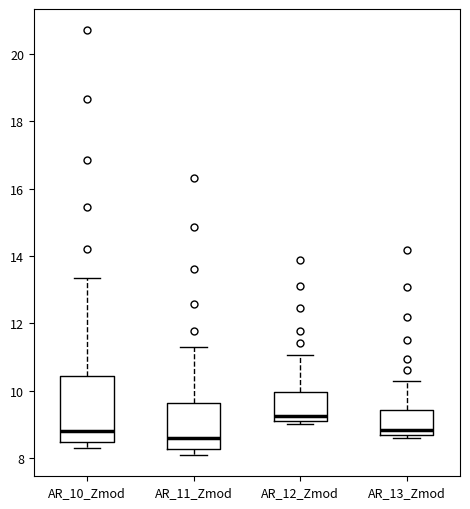

Reading left to right, read every box against the y-axis: the position of its median line, the range the box covers, and the ends of its whiskers. The values are not printed on the chart, so give them approximately, as read against the axis.

AR_10_Zmod: median 8.8, box 8.4 to 10.4, whiskers 8.4 (just below the box's lower edge) to 13.4
AR_11_Zmod: median 8.6, box 8.2 to 9.6, whiskers 8.0 to 11.4
AR_12_Zmod: median 9.2 (just above the box's lower edge), box 9.2 to 10.0, whiskers 9.0 to 11.0
AR_13_Zmod: median 8.8, box 8.6 to 9.4, whiskers 8.6 (just below the box's lower edge) to 10.2